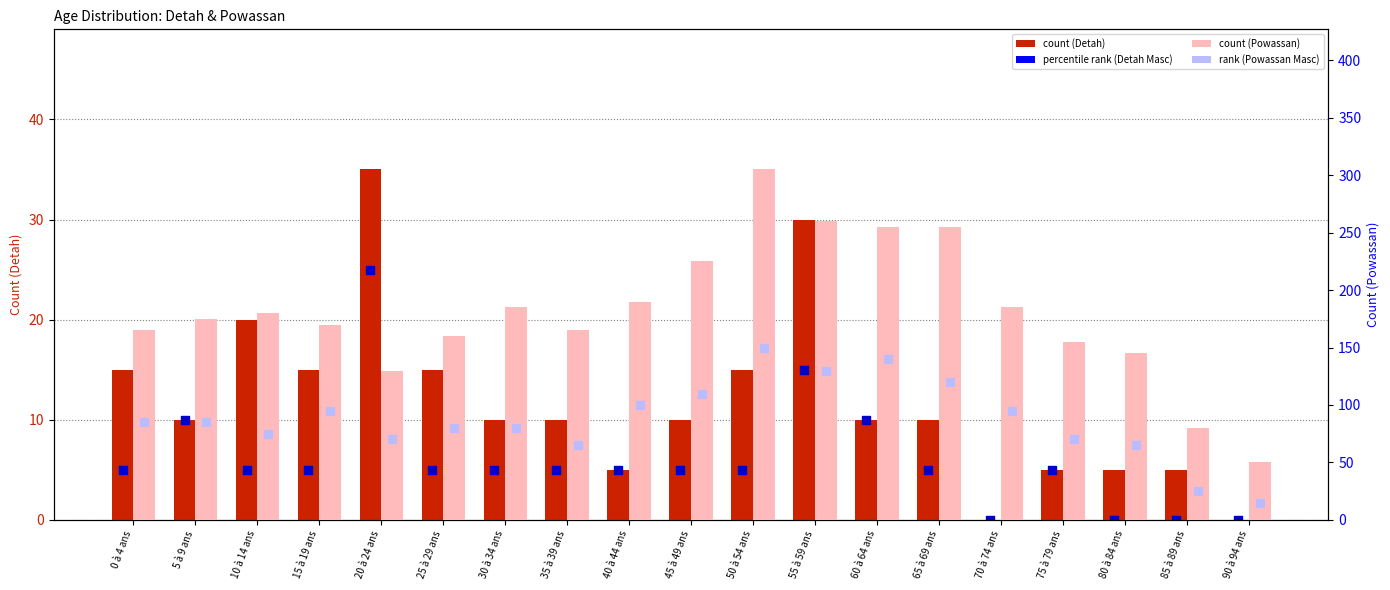

At how many categories does at least one series exceed 35?

19